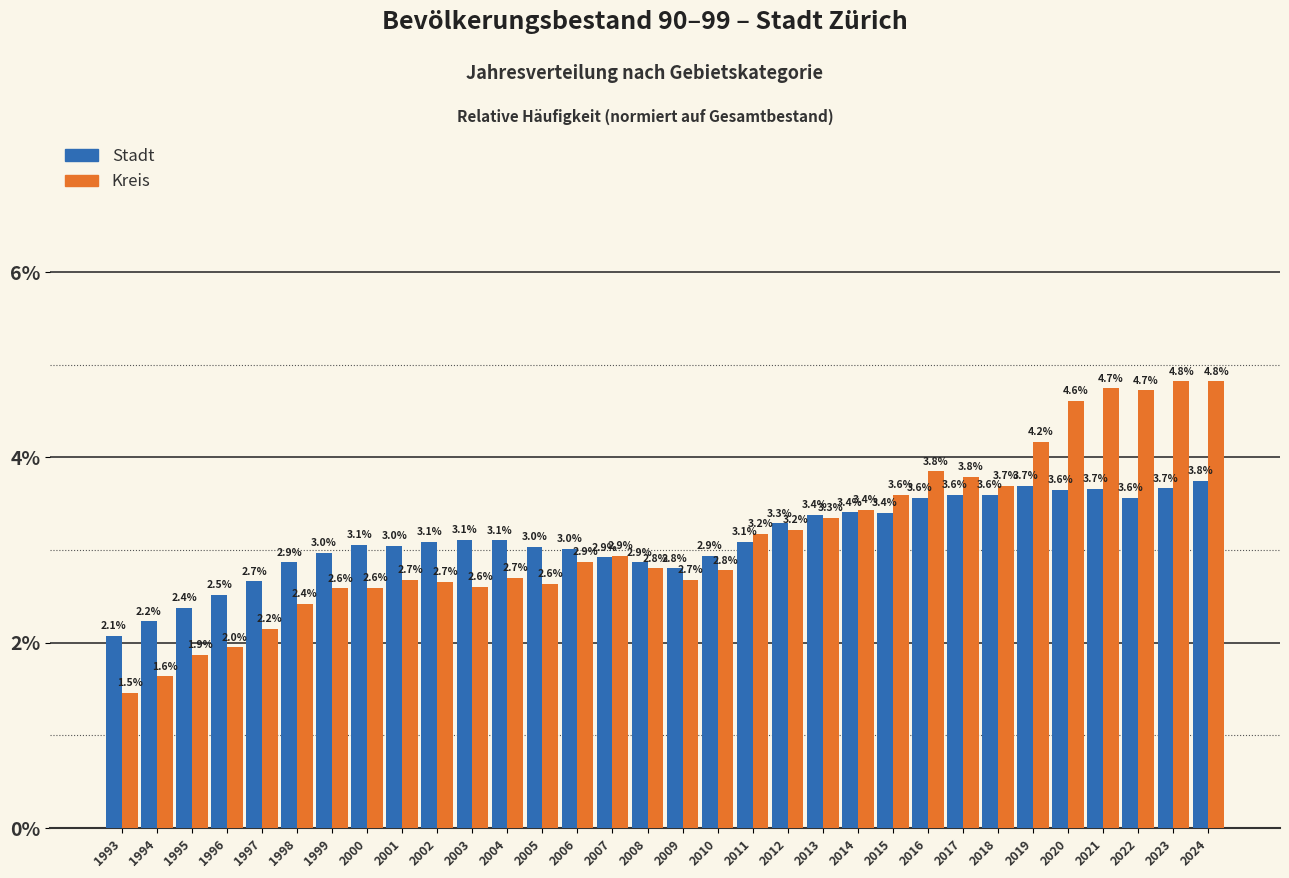

Reading right to left, extract all data points from this chart.

Stadt: 2024=3.8	2023=3.7	2022=3.6	2021=3.7	2020=3.6	2019=3.7	2018=3.6	2017=3.6	2016=3.6	2015=3.4	2014=3.4	2013=3.4	2012=3.3	2011=3.1	2010=2.9	2009=2.8	2008=2.9	2007=2.9	2006=3.0	2005=3.0	2004=3.1	2003=3.1	2002=3.1	2001=3.0	2000=3.1	1999=3.0	1998=2.9	1997=2.7	1996=2.5	1995=2.4	1994=2.2	1993=2.1
Kreis: 2024=4.8	2023=4.8	2022=4.7	2021=4.7	2020=4.6	2019=4.2	2018=3.7	2017=3.8	2016=3.8	2015=3.6	2014=3.4	2013=3.3	2012=3.2	2011=3.2	2010=2.8	2009=2.7	2008=2.8	2007=2.9	2006=2.9	2005=2.6	2004=2.7	2003=2.6	2002=2.7	2001=2.7	2000=2.6	1999=2.6	1998=2.4	1997=2.2	1996=2.0	1995=1.9	1994=1.6	1993=1.5